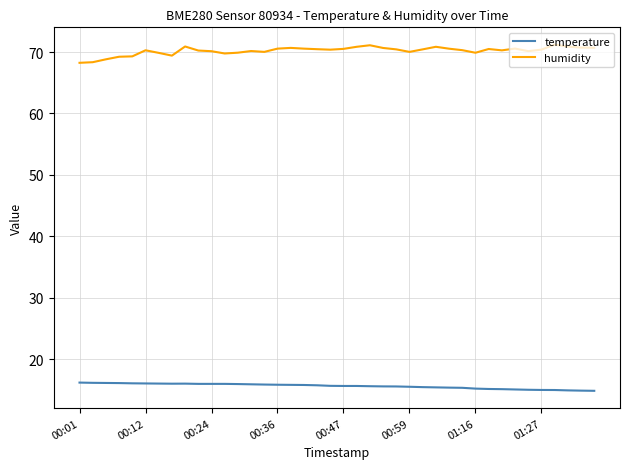

True or false: temperature and humidity intersect in this chart.

False